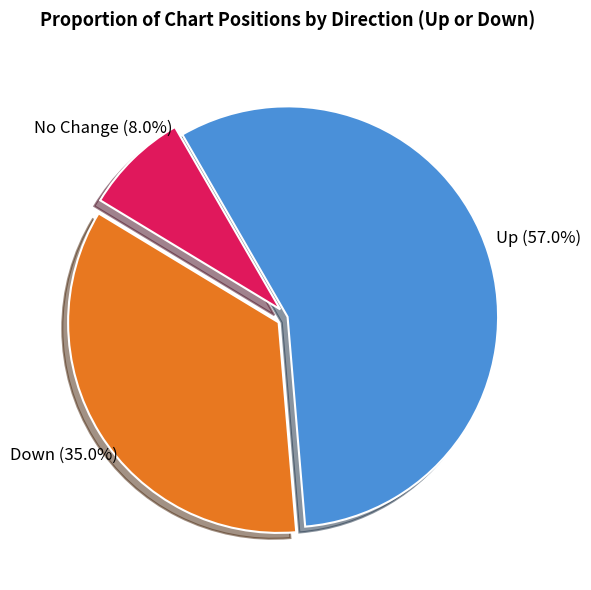

Rank the categories by value from lowest to highest.

No Change, Down, Up